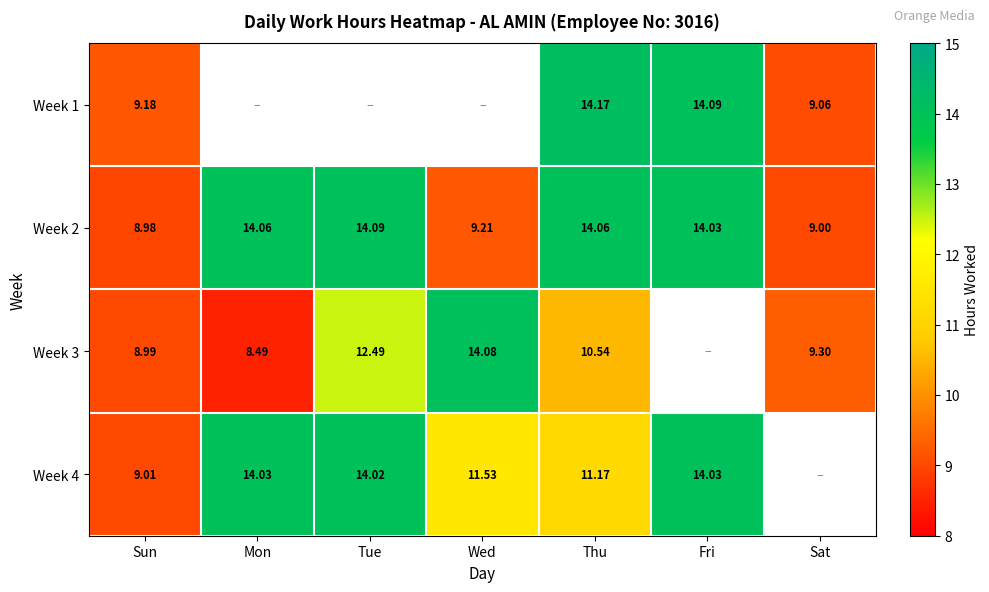

Where does the Week 2 series first go above 14?

Mon